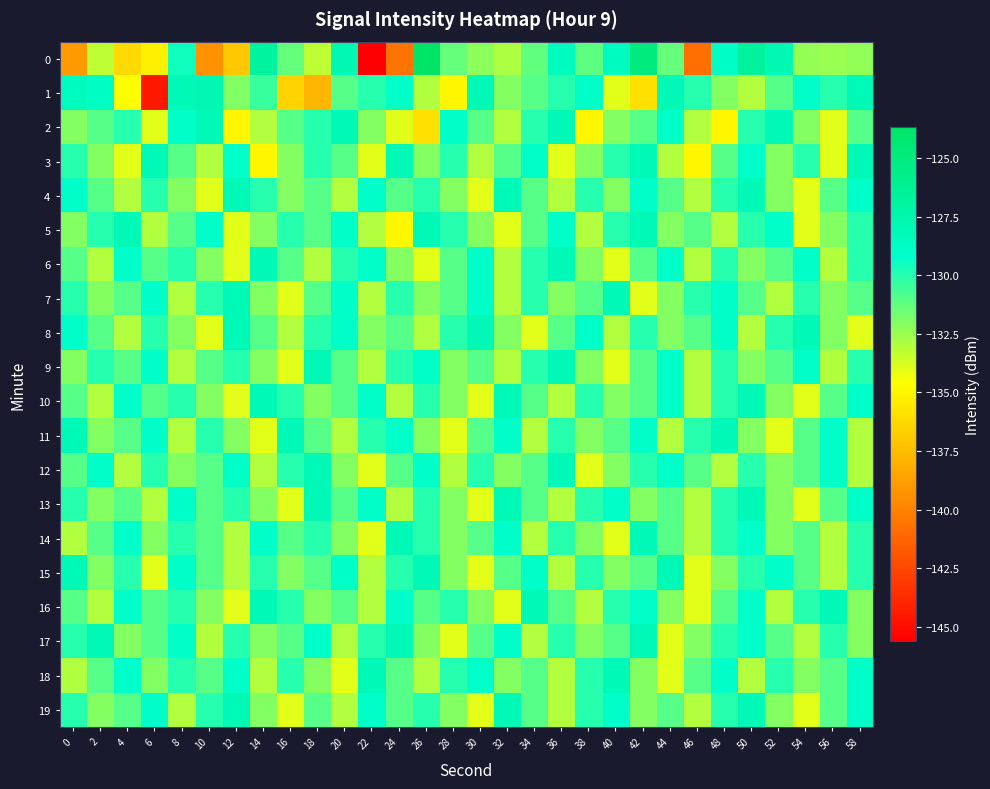

Reading left to right, what are all the values shown in this chart?

0: 0=-139.0	2=-133.2	4=-136.2	6=-135.3	8=-129.5	10=-139.4	12=-137.0	14=-126.8	16=-131.4	18=-133.2	20=-127.8	22=-145.6	24=-140.6	26=-123.7	28=-131.4	30=-132.2	32=-132.9	34=-131.3	36=-128.4	38=-131.2	40=-128.4	42=-125.0	44=-131.3	46=-140.9	48=-128.9	50=-126.6	52=-127.9	54=-132.4	56=-132.5	58=-132.3
1: 0=-128.6	2=-128.8	4=-134.6	6=-144.6	8=-128.0	10=-127.8	12=-132.0	14=-130.4	16=-136.5	18=-137.8	20=-131.0	22=-130.0	24=-129.0	26=-133.0	28=-135.0	30=-128.0	32=-132.0	34=-131.0	36=-130.0	38=-129.0	40=-134.0	42=-136.0	44=-128.0	46=-130.0	48=-132.0	50=-133.0	52=-131.0	54=-129.0	56=-130.0	58=-128.0
2: 0=-132.0	2=-131.0	4=-130.0	6=-134.0	8=-129.0	10=-128.0	12=-135.0	14=-133.0	16=-131.0	18=-130.0	20=-128.0	22=-132.0	24=-134.0	26=-136.0	28=-129.0	30=-131.0	32=-133.0	34=-130.0	36=-128.0	38=-135.0	40=-132.0	42=-131.0	44=-129.0	46=-133.0	48=-135.0	50=-130.0	52=-128.0	54=-132.0	56=-134.0	58=-131.0
3: 0=-130.0	2=-132.0	4=-134.0	6=-128.0	8=-131.0	10=-133.0	12=-129.0	14=-135.0	16=-132.0	18=-130.0	20=-131.0	22=-134.0	24=-128.0	26=-132.0	28=-130.0	30=-133.0	32=-131.0	34=-129.0	36=-134.0	38=-132.0	40=-130.0	42=-128.0	44=-133.0	46=-135.0	48=-131.0	50=-129.0	52=-132.0	54=-130.0	56=-134.0	58=-128.0
4: 0=-129.0	2=-131.0	4=-133.0	6=-130.0	8=-132.0	10=-134.0	12=-128.0	14=-130.0	16=-132.0	18=-131.0	20=-133.0	22=-129.0	24=-131.0	26=-130.0	28=-132.0	30=-134.0	32=-128.0	34=-131.0	36=-133.0	38=-130.0	40=-132.0	42=-129.0	44=-131.0	46=-133.0	48=-130.0	50=-128.0	52=-132.0	54=-134.0	56=-131.0	58=-129.0
5: 0=-132.0	2=-130.0	4=-128.0	6=-133.0	8=-131.0	10=-129.0	12=-134.0	14=-132.0	16=-130.0	18=-131.0	20=-129.0	22=-133.0	24=-135.0	26=-128.0	28=-130.0	30=-132.0	32=-134.0	34=-131.0	36=-129.0	38=-133.0	40=-130.0	42=-128.0	44=-132.0	46=-131.0	48=-133.0	50=-130.0	52=-129.0	54=-134.0	56=-132.0	58=-130.0
6: 0=-131.0	2=-133.0	4=-129.0	6=-131.0	8=-130.0	10=-132.0	12=-134.0	14=-128.0	16=-131.0	18=-133.0	20=-130.0	22=-129.0	24=-132.0	26=-134.0	28=-131.0	30=-129.0	32=-133.0	34=-130.0	36=-128.0	38=-132.0	40=-134.0	42=-131.0	44=-129.0	46=-133.0	48=-130.0	50=-132.0	52=-131.0	54=-129.0	56=-133.0	58=-130.0
7: 0=-130.0	2=-132.0	4=-131.0	6=-129.0	8=-133.0	10=-130.0	12=-128.0	14=-132.0	16=-134.0	18=-131.0	20=-129.0	22=-133.0	24=-130.0	26=-132.0	28=-131.0	30=-129.0	32=-133.0	34=-130.0	36=-132.0	38=-131.0	40=-128.0	42=-134.0	44=-132.0	46=-130.0	48=-129.0	50=-131.0	52=-133.0	54=-130.0	56=-132.0	58=-131.0
8: 0=-129.0	2=-131.0	4=-133.0	6=-130.0	8=-132.0	10=-134.0	12=-128.0	14=-131.0	16=-133.0	18=-130.0	20=-129.0	22=-132.0	24=-131.0	26=-133.0	28=-130.0	30=-128.0	32=-132.0	34=-134.0	36=-131.0	38=-129.0	40=-133.0	42=-130.0	44=-132.0	46=-131.0	48=-129.0	50=-133.0	52=-130.0	54=-128.0	56=-132.0	58=-134.0
9: 0=-132.0	2=-130.0	4=-131.0	6=-129.0	8=-133.0	10=-131.0	12=-130.0	14=-132.0	16=-134.0	18=-128.0	20=-131.0	22=-133.0	24=-130.0	26=-129.0	28=-132.0	30=-131.0	32=-133.0	34=-130.0	36=-128.0	38=-132.0	40=-134.0	42=-131.0	44=-129.0	46=-133.0	48=-130.0	50=-132.0	52=-131.0	54=-129.0	56=-133.0	58=-130.0
10: 0=-131.0	2=-133.0	4=-129.0	6=-131.0	8=-130.0	10=-132.0	12=-134.0	14=-128.0	16=-130.0	18=-132.0	20=-131.0	22=-129.0	24=-133.0	26=-130.0	28=-132.0	30=-134.0	32=-128.0	34=-131.0	36=-133.0	38=-130.0	40=-132.0	42=-131.0	44=-129.0	46=-133.0	48=-130.0	50=-128.0	52=-132.0	54=-134.0	56=-131.0	58=-129.0
11: 0=-128.0	2=-132.0	4=-131.0	6=-129.0	8=-133.0	10=-130.0	12=-132.0	14=-134.0	16=-128.0	18=-131.0	20=-133.0	22=-130.0	24=-129.0	26=-132.0	28=-134.0	30=-131.0	32=-129.0	34=-133.0	36=-130.0	38=-132.0	40=-131.0	42=-129.0	44=-133.0	46=-130.0	48=-128.0	50=-132.0	52=-134.0	54=-131.0	56=-129.0	58=-133.0
12: 0=-131.0	2=-129.0	4=-133.0	6=-130.0	8=-132.0	10=-131.0	12=-129.0	14=-133.0	16=-130.0	18=-128.0	20=-132.0	22=-134.0	24=-131.0	26=-129.0	28=-133.0	30=-130.0	32=-132.0	34=-131.0	36=-128.0	38=-134.0	40=-132.0	42=-130.0	44=-129.0	46=-131.0	48=-133.0	50=-130.0	52=-132.0	54=-131.0	56=-129.0	58=-133.0
13: 0=-130.0	2=-132.0	4=-131.0	6=-133.0	8=-129.0	10=-131.0	12=-130.0	14=-132.0	16=-134.0	18=-128.0	20=-131.0	22=-129.0	24=-133.0	26=-130.0	28=-132.0	30=-134.0	32=-128.0	34=-131.0	36=-133.0	38=-130.0	40=-129.0	42=-132.0	44=-131.0	46=-133.0	48=-130.0	50=-128.0	52=-132.0	54=-134.0	56=-131.0	58=-129.0
14: 0=-133.0	2=-131.0	4=-129.0	6=-132.0	8=-130.0	10=-131.0	12=-133.0	14=-129.0	16=-131.0	18=-130.0	20=-132.0	22=-134.0	24=-128.0	26=-130.0	28=-132.0	30=-131.0	32=-129.0	34=-133.0	36=-130.0	38=-132.0	40=-134.0	42=-128.0	44=-131.0	46=-133.0	48=-130.0	50=-129.0	52=-132.0	54=-131.0	56=-133.0	58=-130.0
15: 0=-128.0	2=-132.0	4=-130.0	6=-134.0	8=-129.0	10=-131.0	12=-133.0	14=-130.0	16=-132.0	18=-131.0	20=-129.0	22=-133.0	24=-130.0	26=-128.0	28=-132.0	30=-134.0	32=-131.0	34=-129.0	36=-133.0	38=-130.0	40=-132.0	42=-131.0	44=-128.0	46=-134.0	48=-132.0	50=-130.0	52=-129.0	54=-131.0	56=-133.0	58=-130.0
16: 0=-131.0	2=-133.0	4=-129.0	6=-131.0	8=-130.0	10=-132.0	12=-134.0	14=-128.0	16=-130.0	18=-132.0	20=-131.0	22=-133.0	24=-129.0	26=-131.0	28=-130.0	30=-132.0	32=-134.0	34=-128.0	36=-131.0	38=-133.0	40=-130.0	42=-129.0	44=-132.0	46=-134.0	48=-131.0	50=-129.0	52=-133.0	54=-130.0	56=-128.0	58=-132.0
17: 0=-130.0	2=-128.0	4=-132.0	6=-131.0	8=-129.0	10=-133.0	12=-130.0	14=-132.0	16=-131.0	18=-129.0	20=-133.0	22=-130.0	24=-128.0	26=-132.0	28=-134.0	30=-131.0	32=-129.0	34=-133.0	36=-130.0	38=-132.0	40=-131.0	42=-128.0	44=-134.0	46=-132.0	48=-130.0	50=-129.0	52=-131.0	54=-133.0	56=-130.0	58=-132.0
18: 0=-133.0	2=-131.0	4=-129.0	6=-132.0	8=-130.0	10=-131.0	12=-129.0	14=-133.0	16=-130.0	18=-132.0	20=-134.0	22=-128.0	24=-131.0	26=-133.0	28=-130.0	30=-129.0	32=-132.0	34=-131.0	36=-133.0	38=-130.0	40=-128.0	42=-132.0	44=-134.0	46=-131.0	48=-129.0	50=-133.0	52=-130.0	54=-132.0	56=-131.0	58=-129.0
19: 0=-130.0	2=-132.0	4=-131.0	6=-129.0	8=-133.0	10=-130.0	12=-128.0	14=-132.0	16=-134.0	18=-131.0	20=-133.0	22=-129.0	24=-131.0	26=-130.0	28=-132.0	30=-134.0	32=-128.0	34=-131.0	36=-133.0	38=-130.0	40=-129.0	42=-132.0	44=-131.0	46=-133.0	48=-130.0	50=-128.0	52=-132.0	54=-134.0	56=-131.0	58=-129.0